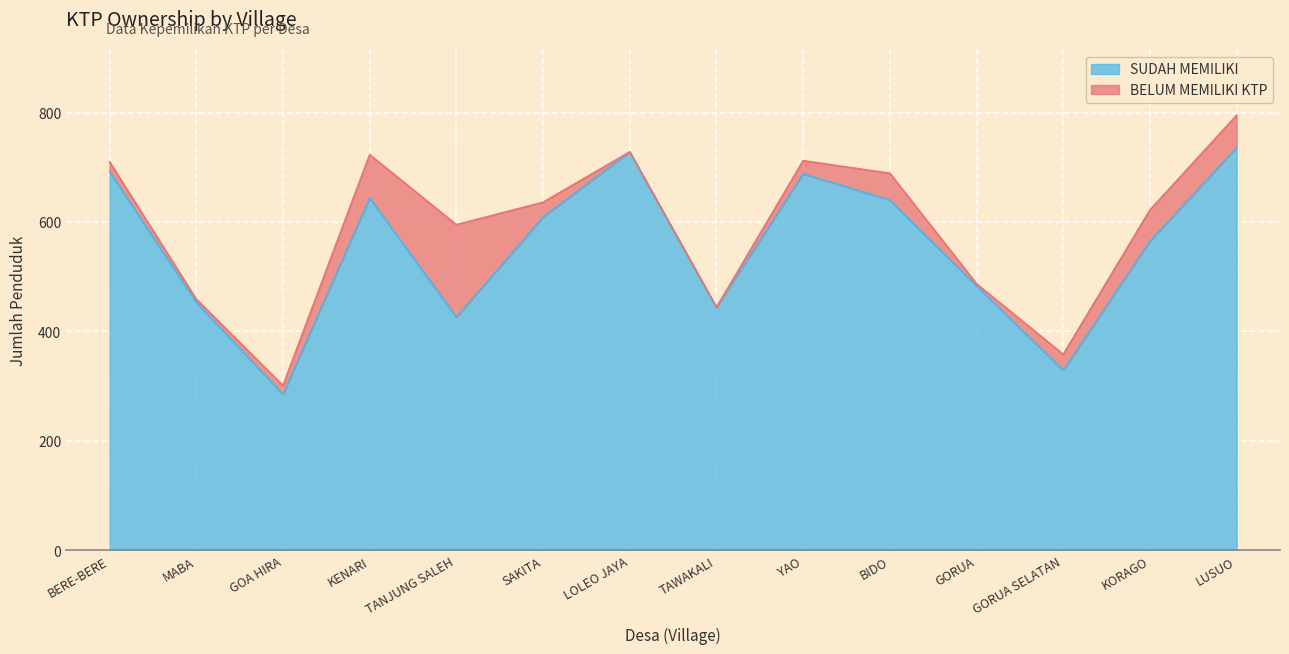

What is the label of the 10th point from the left?

BIDO